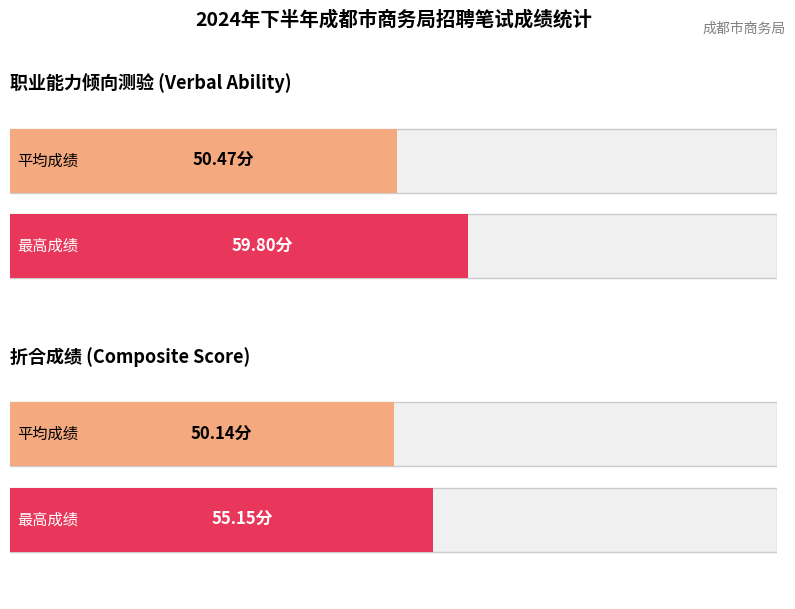

What is the highest value of the 职业能力倾向测验 series?

59.8